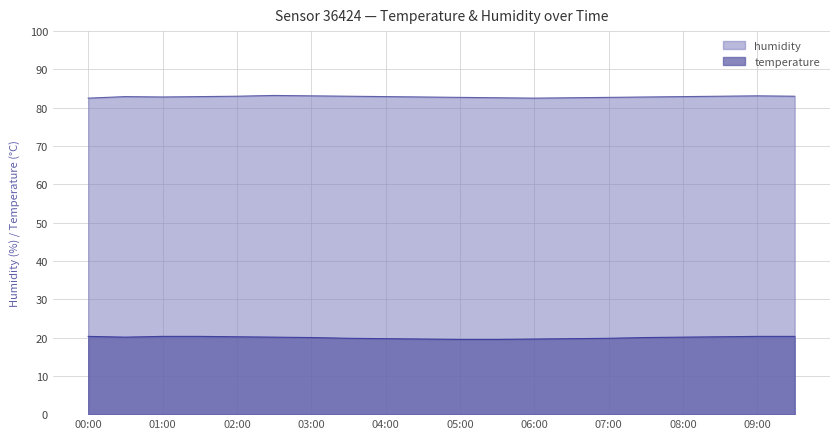

Which has a higher value, 06:30 or 04:30?

04:30